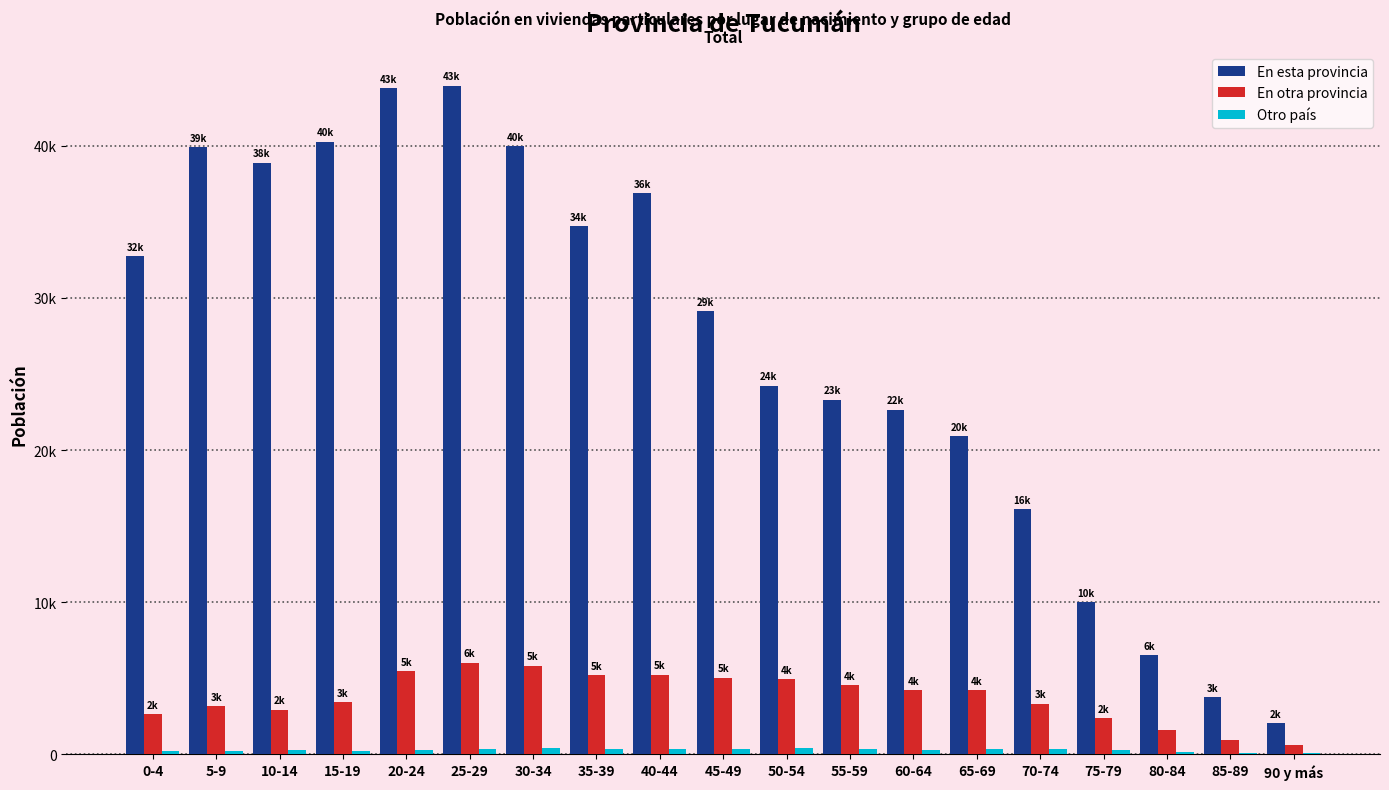

Which category has the highest value across all series?

25-29